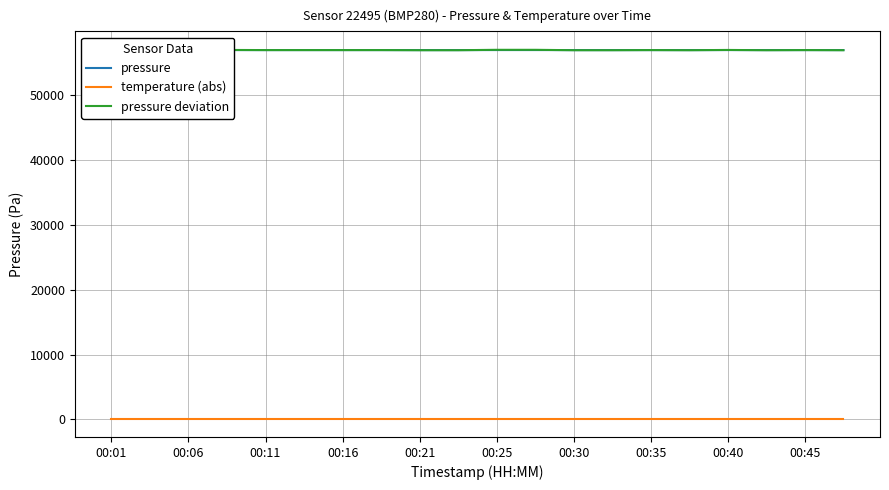

At which label does pressure first exceed 56968?

00:06